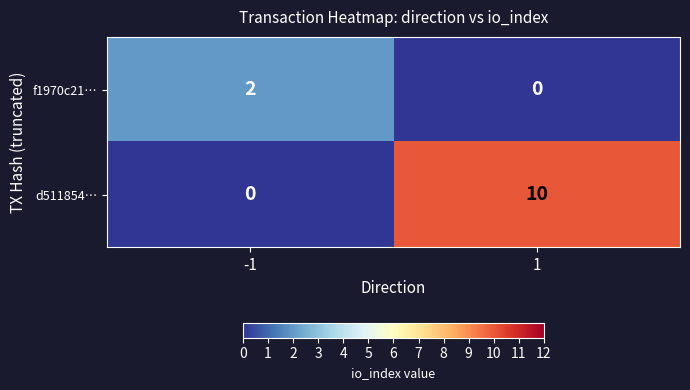

Which series has the largest total across all categories?

d511854…